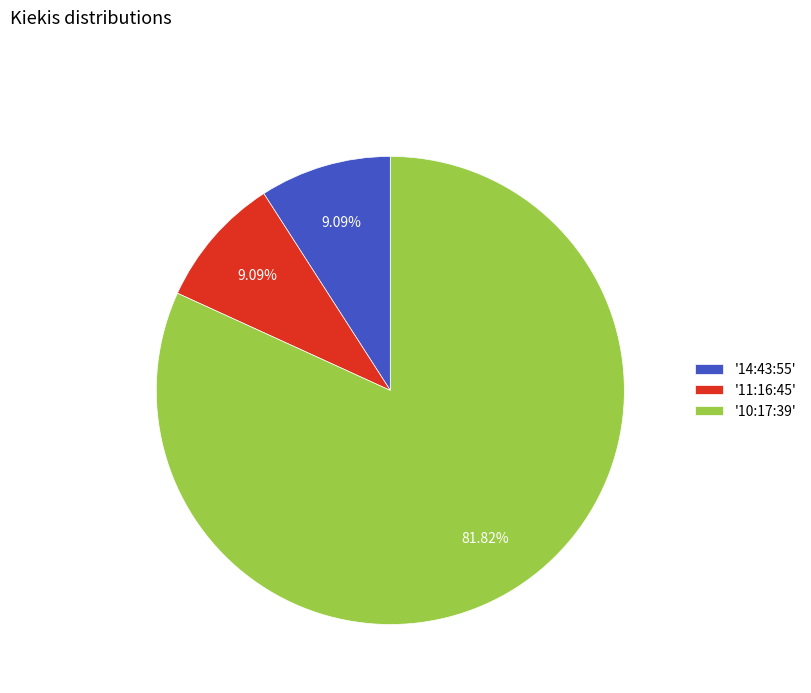

Does any single category account for the majority?

Yes